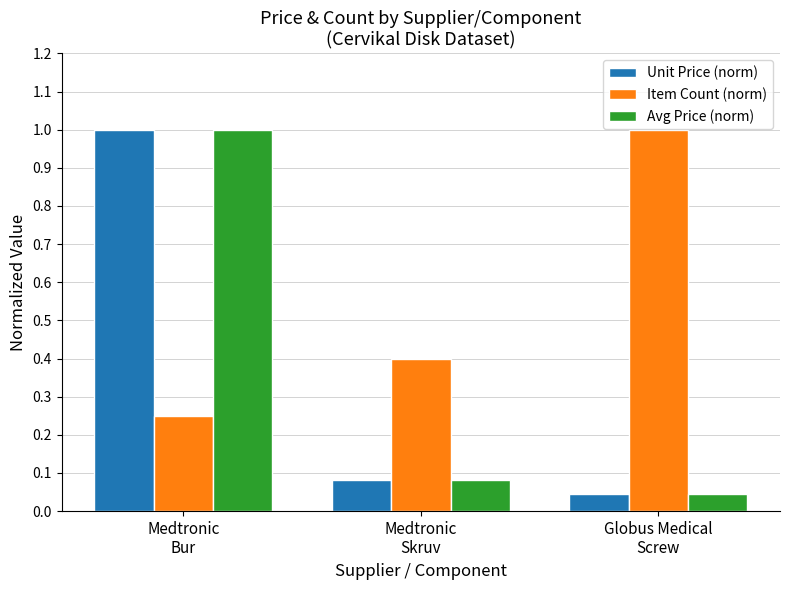

What is the label of the 2nd bar from the left?

Medtronic
Skruv